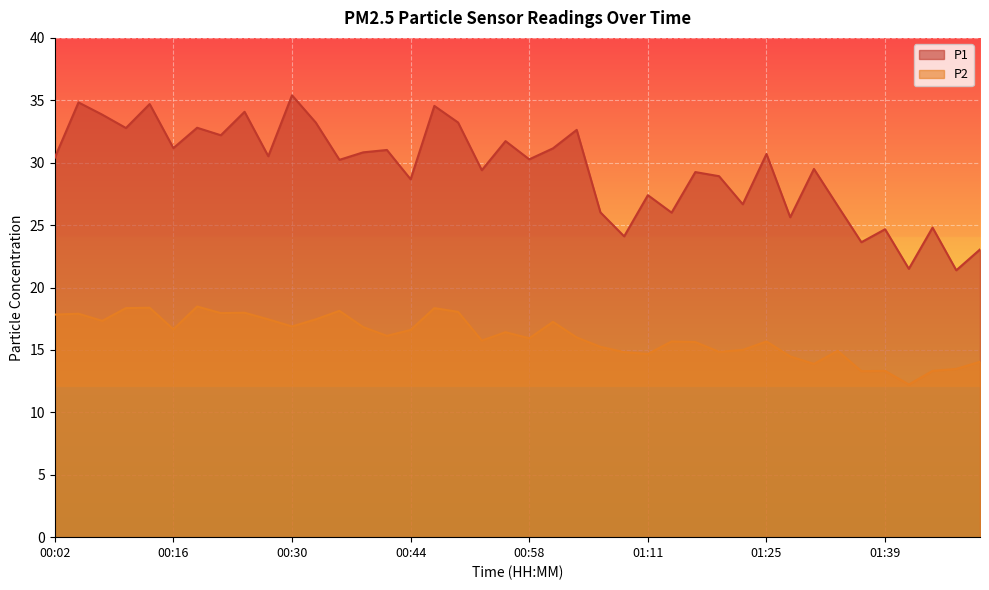

How many lines are shown in the chart?

2